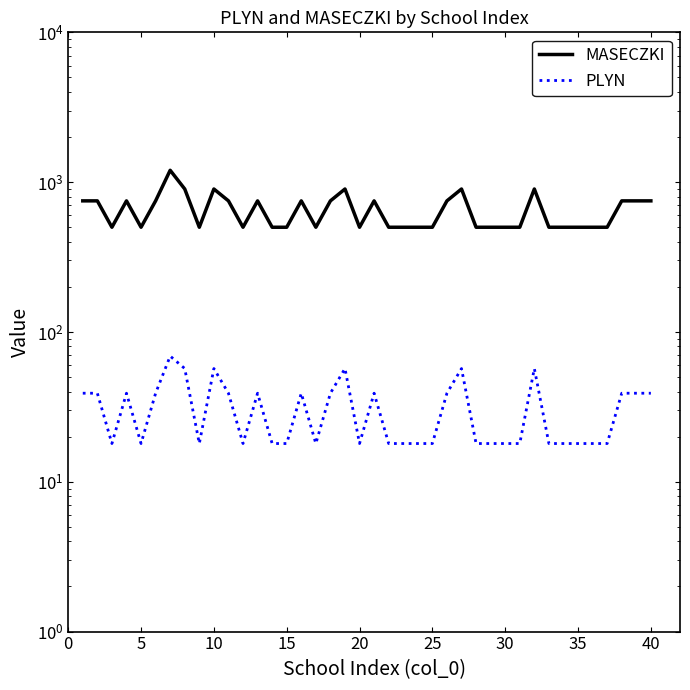

True or false: MASECZKI and PLYN cross at least once.

False